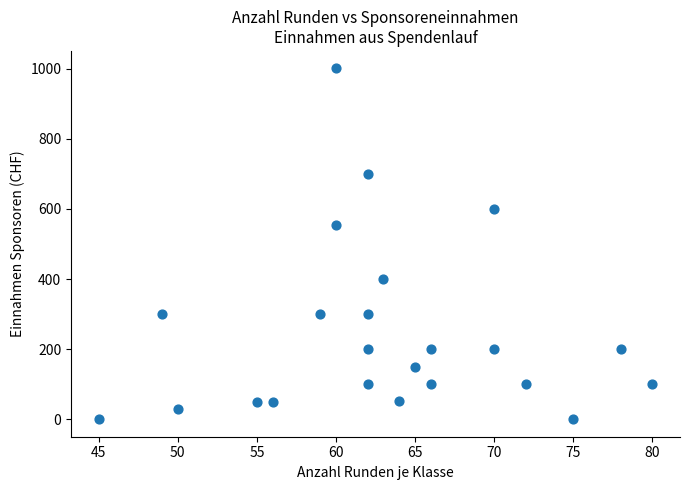

What is the range of Y values (max minus min)?

1001.1